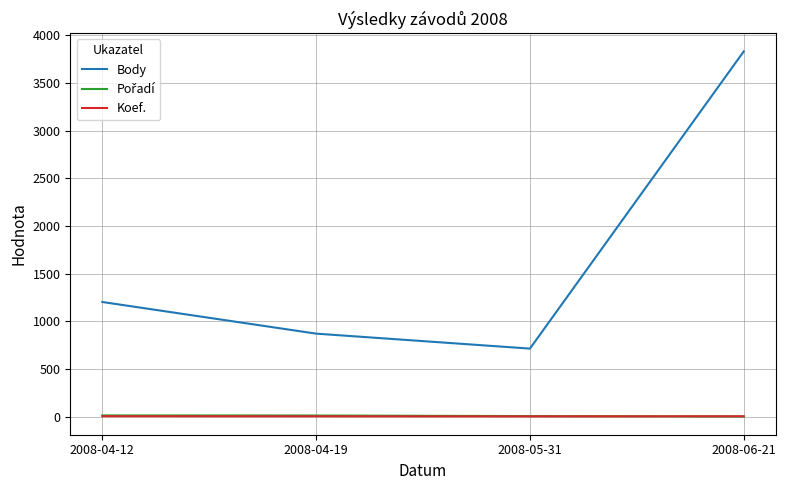

True or false: Body and Koef. intersect in this chart.

False